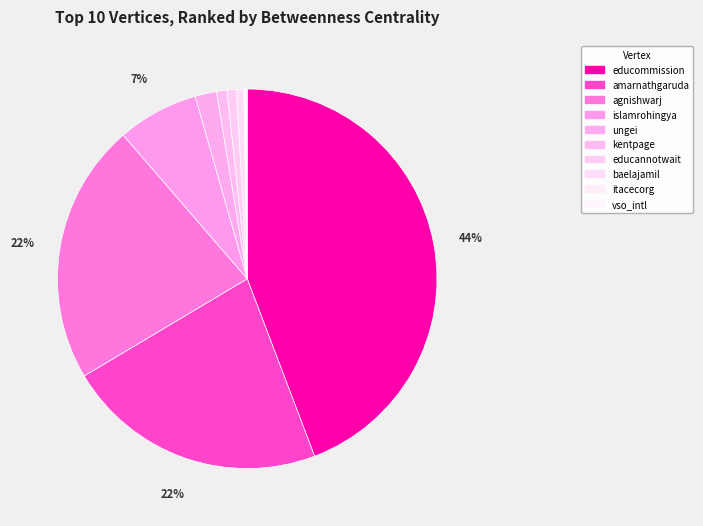

Is it true that educommission is 44% of the pie?

True